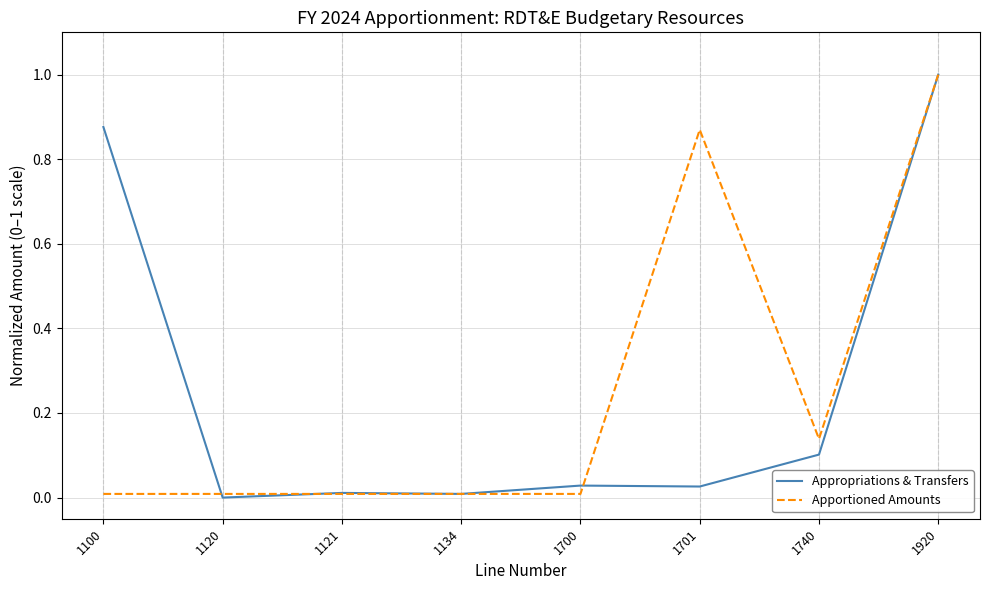

Which series changed the most between 1120 and 1701?

Apportioned Amounts